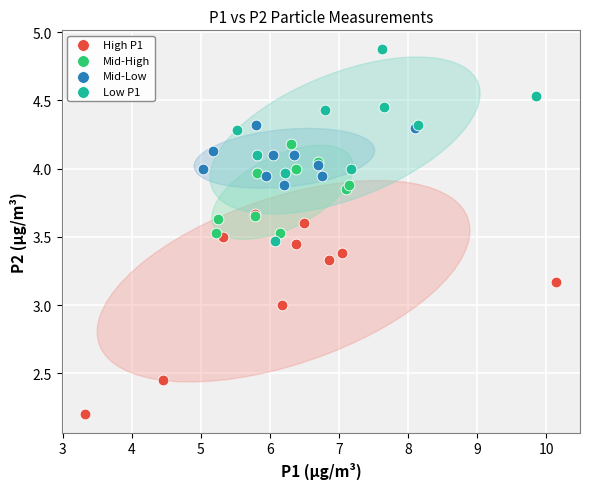

Which series contains the highest Y value?

Low P1